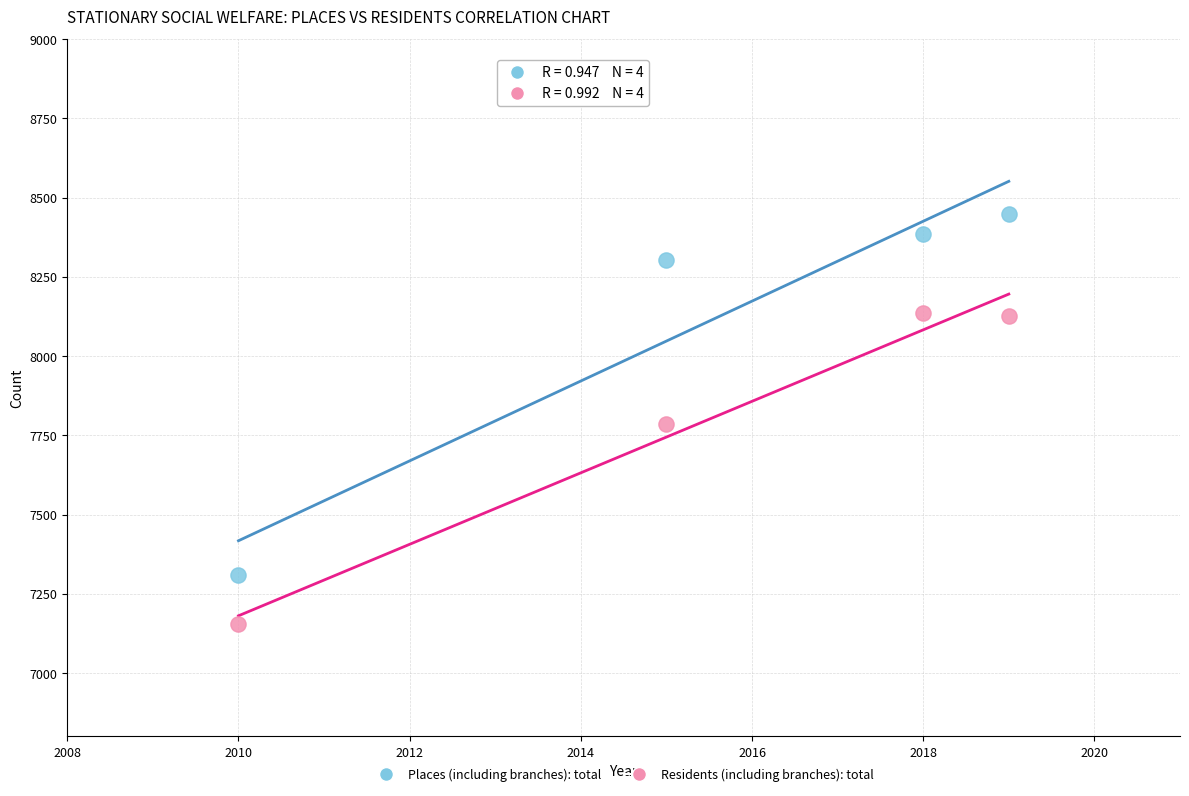

Which series contains the highest Y value?

Places (including branches): total